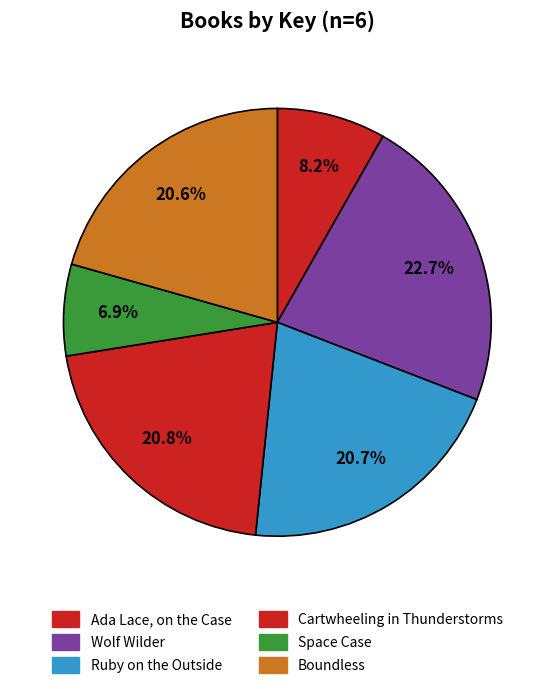

True or false: Space Case accounts for 7% of the total.

True